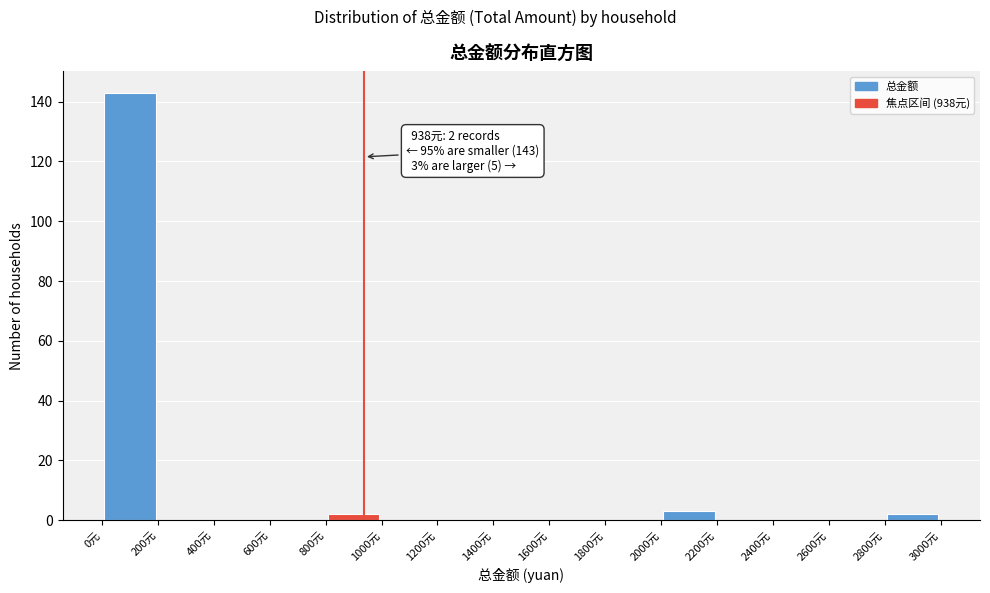

Which range on the x-axis has the tallest bar?

0 to 200